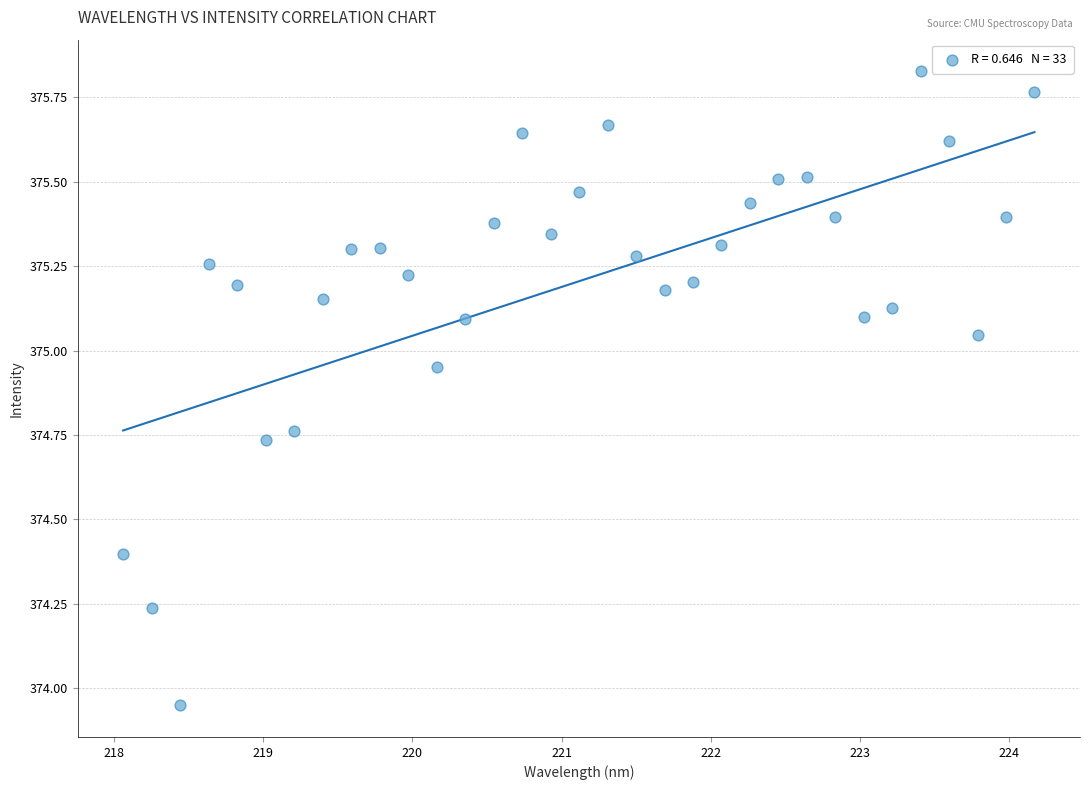

What is the range of Y values (max minus min)?

1.9